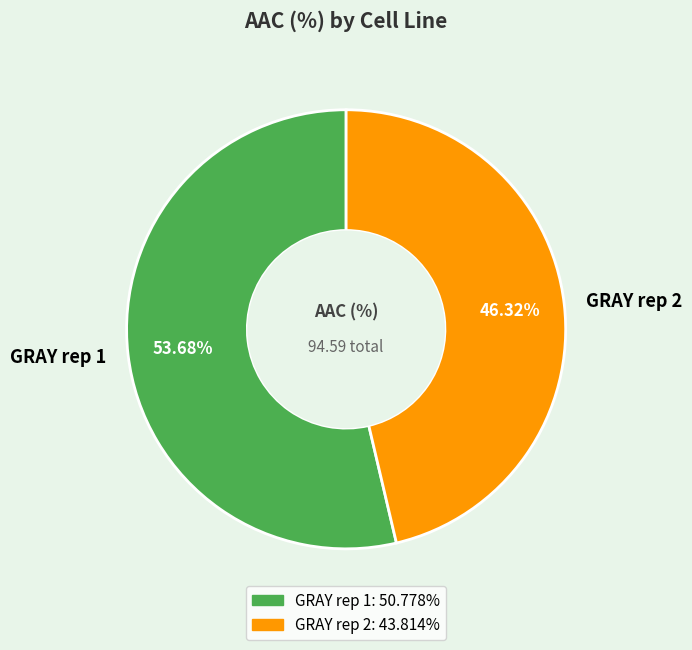

Which has a higher value, GRAY rep 1 or GRAY rep 2?

GRAY rep 1